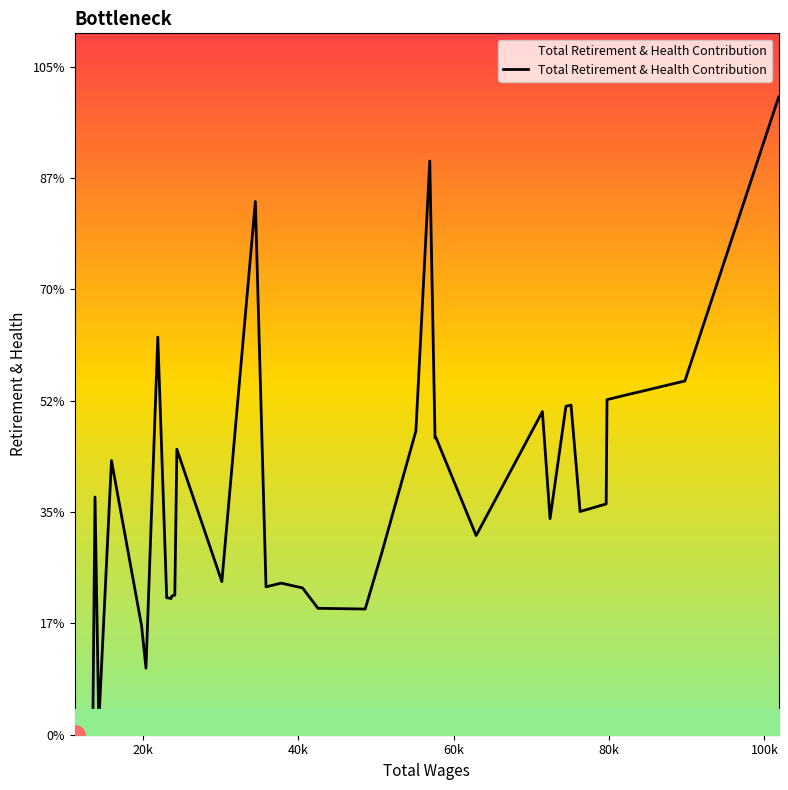

Where does the data first go above 10021?

80k